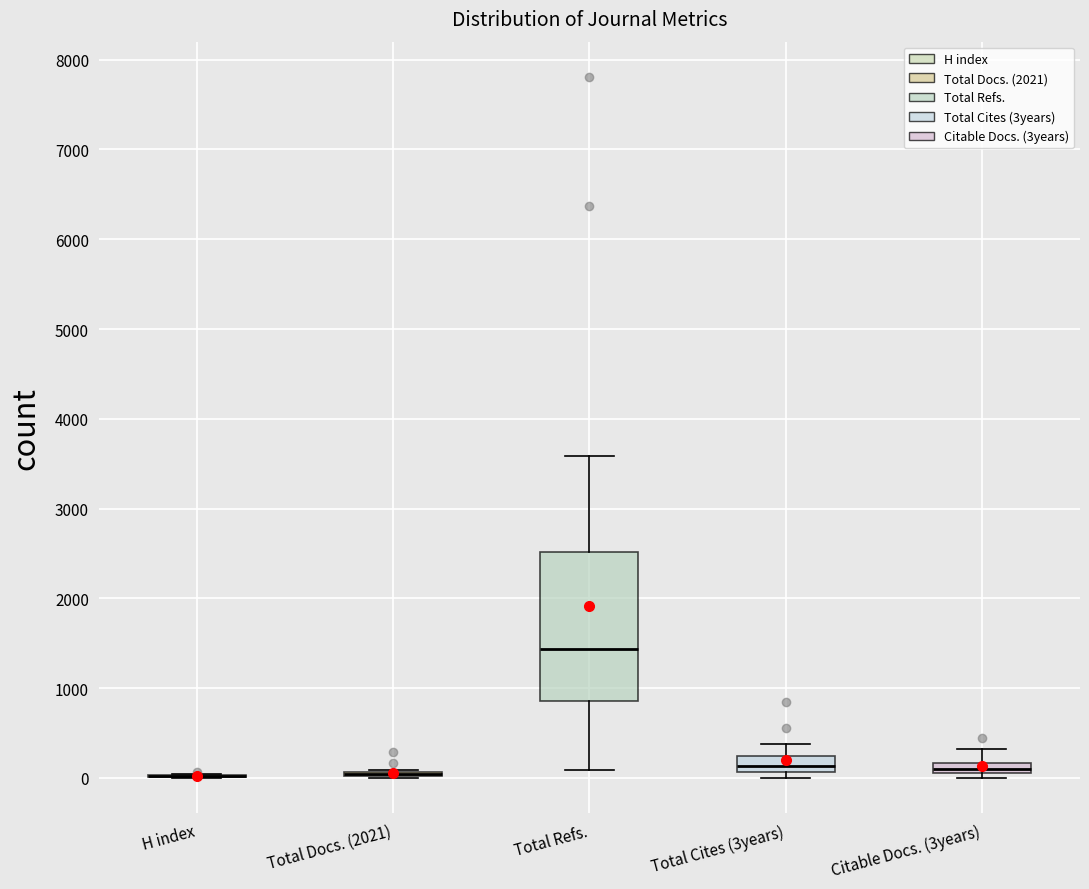

Comparing the boxes themselves (not the whiskers), which one is the tallest?

Total Refs.